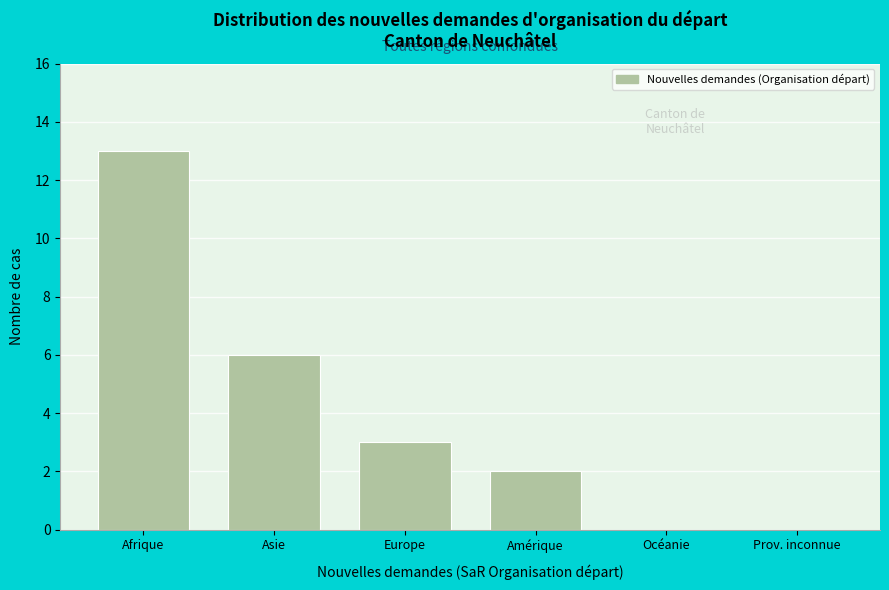

Reading left to right, what are all the values shown in this chart?

Afrique=13	Asie=6	Europe=3	Amérique=2	Océanie=0	Prov. inconnue=0